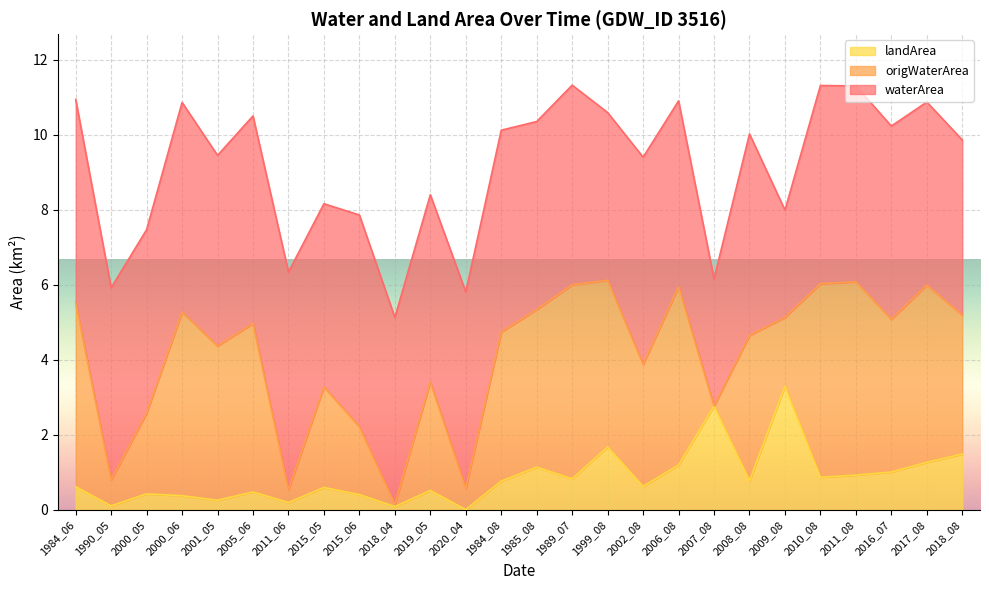

Which category has the lowest value in the origWaterArea series?

2018_04